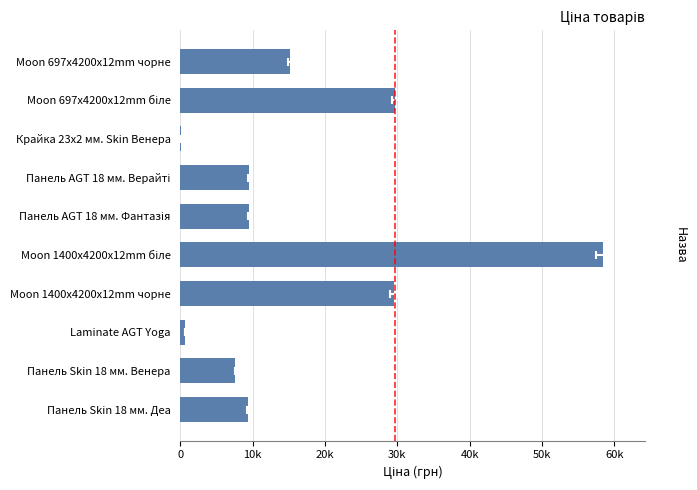

True or false: the data shows 14035.4 at Панель Skin 18 мм. Деа.

False